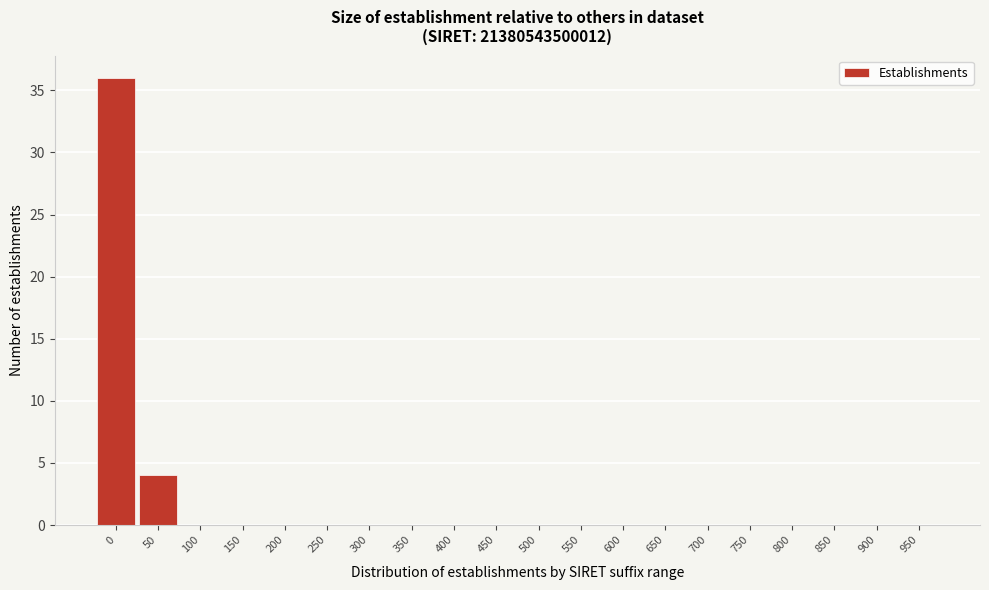

Reading left to right, transcribe all the data shown in this chart.

0=36	50=4	100=0	150=0	200=0	250=0	300=0	350=0	400=0	450=0	500=0	550=0	600=0	650=0	700=0	750=0	800=0	850=0	900=0	950=0